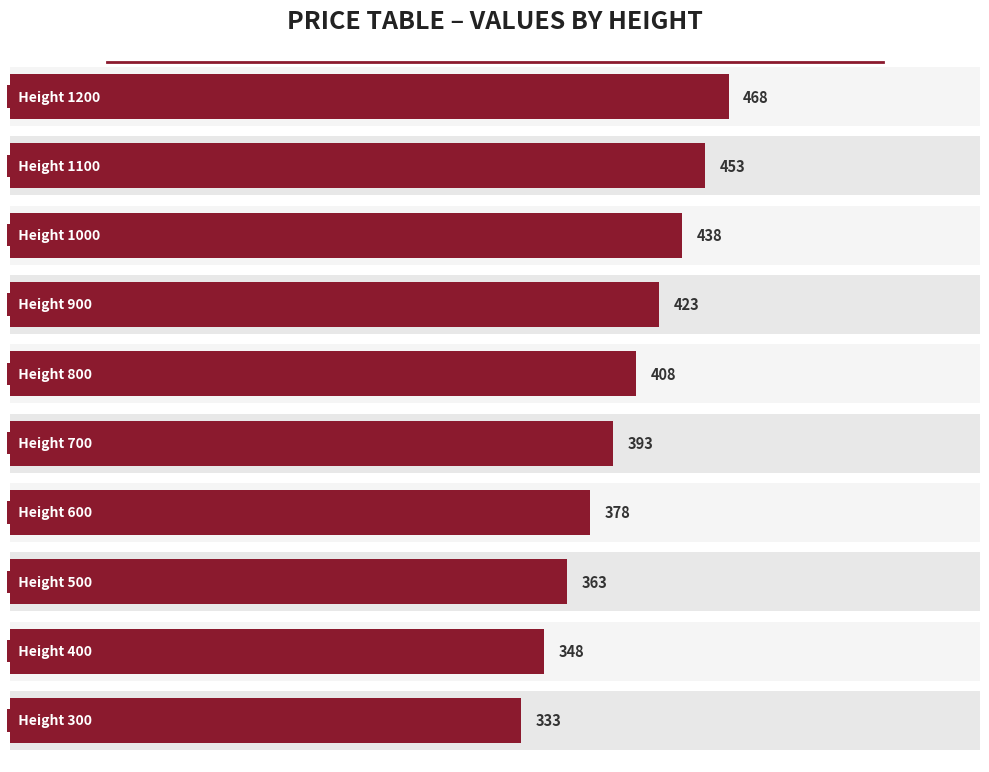

Rank the categories by value from highest to lowest.

9, 8, 7, 6, 5, 4, 3, 2, 1, 0